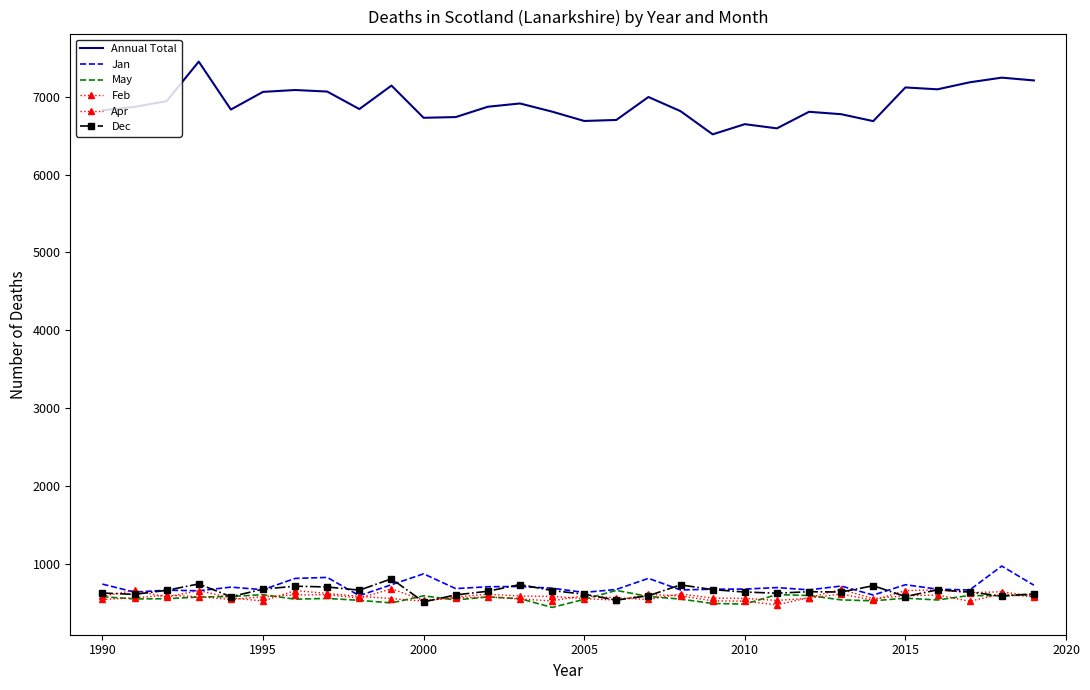

How many categories are shown in the chart?

30